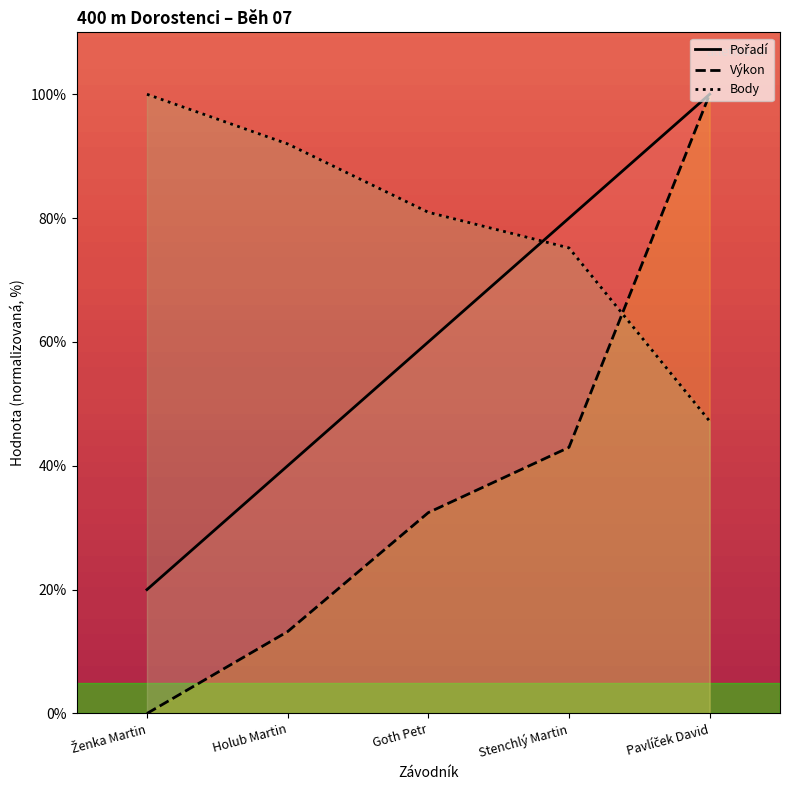

Is it true that Výkon equals -35.2 at Ženka Martin?

False